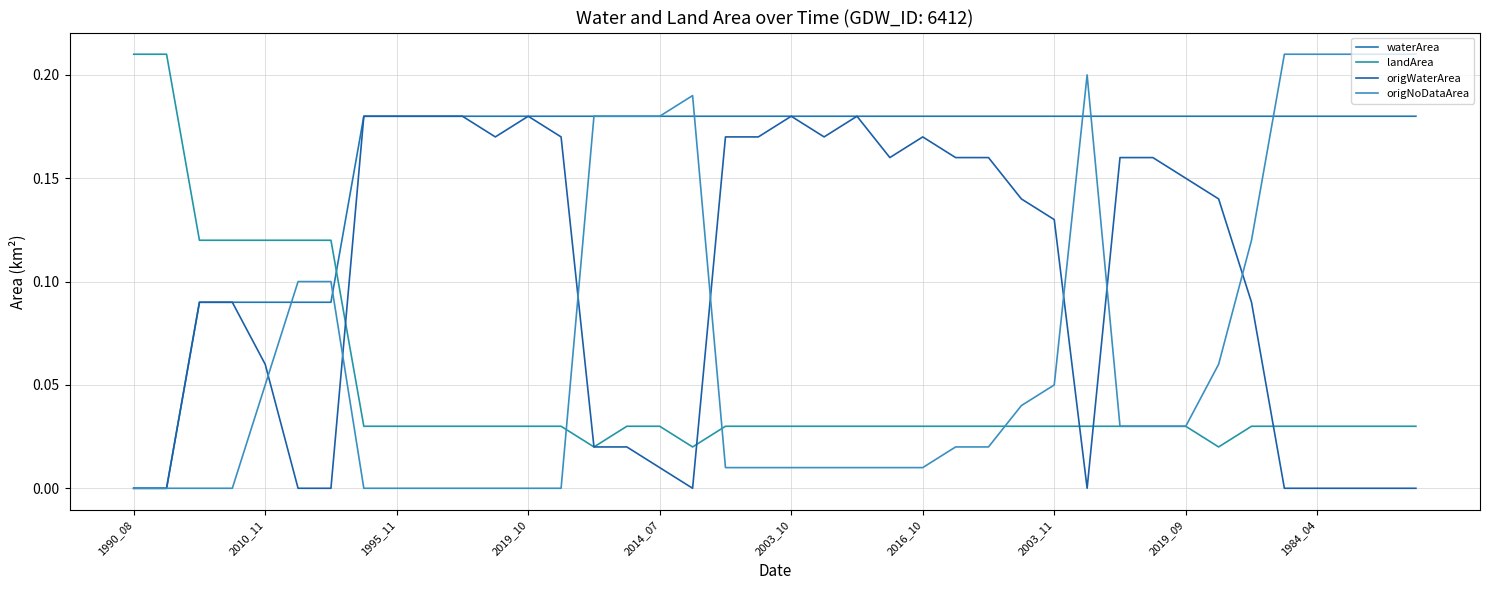

How many lines are shown in the chart?

4